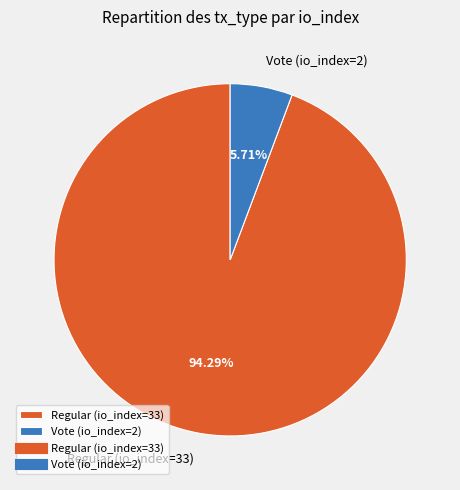

Does any single category account for the majority?

Yes